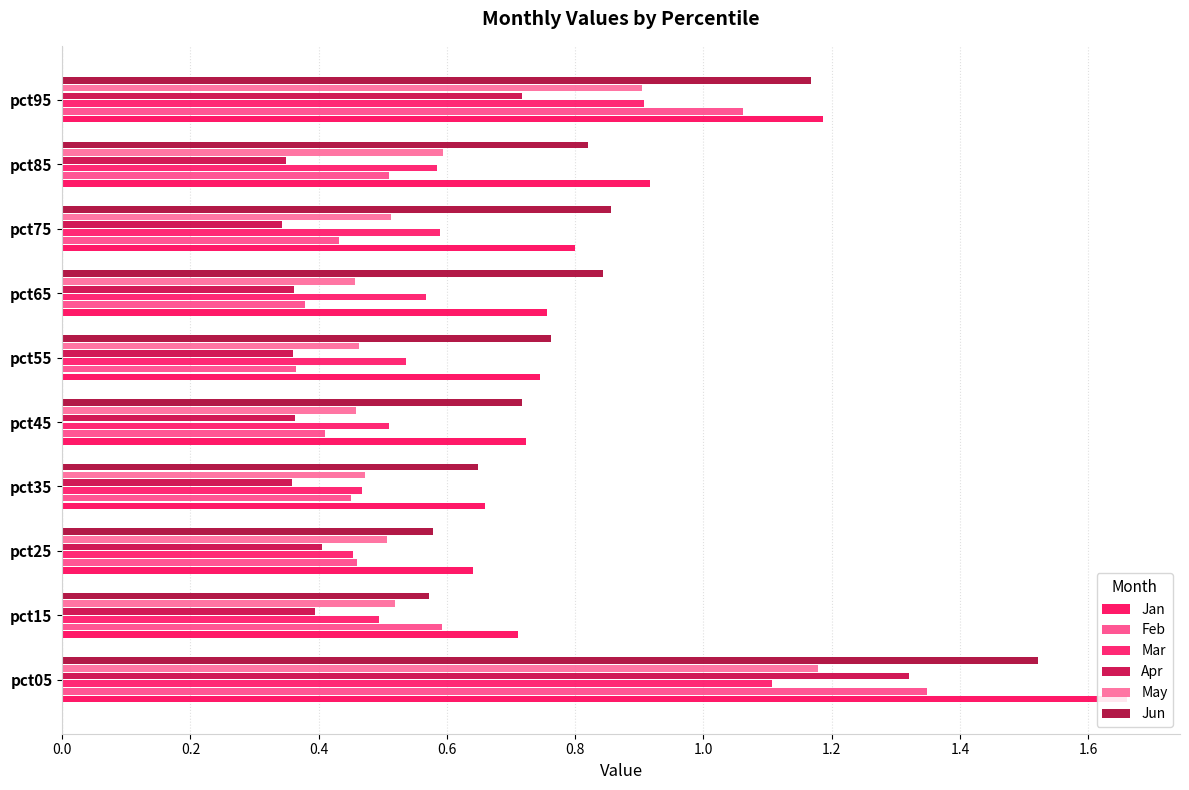

What is the difference between the maximum and second lowest values in the Jun series?

0.9